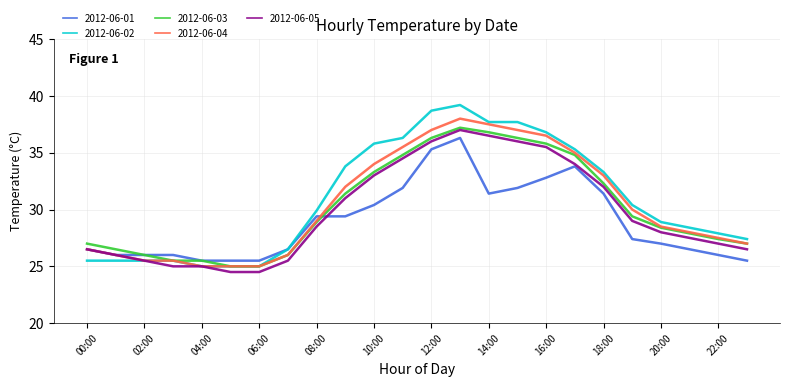

Is this an area chart (filled region under the line)?

No